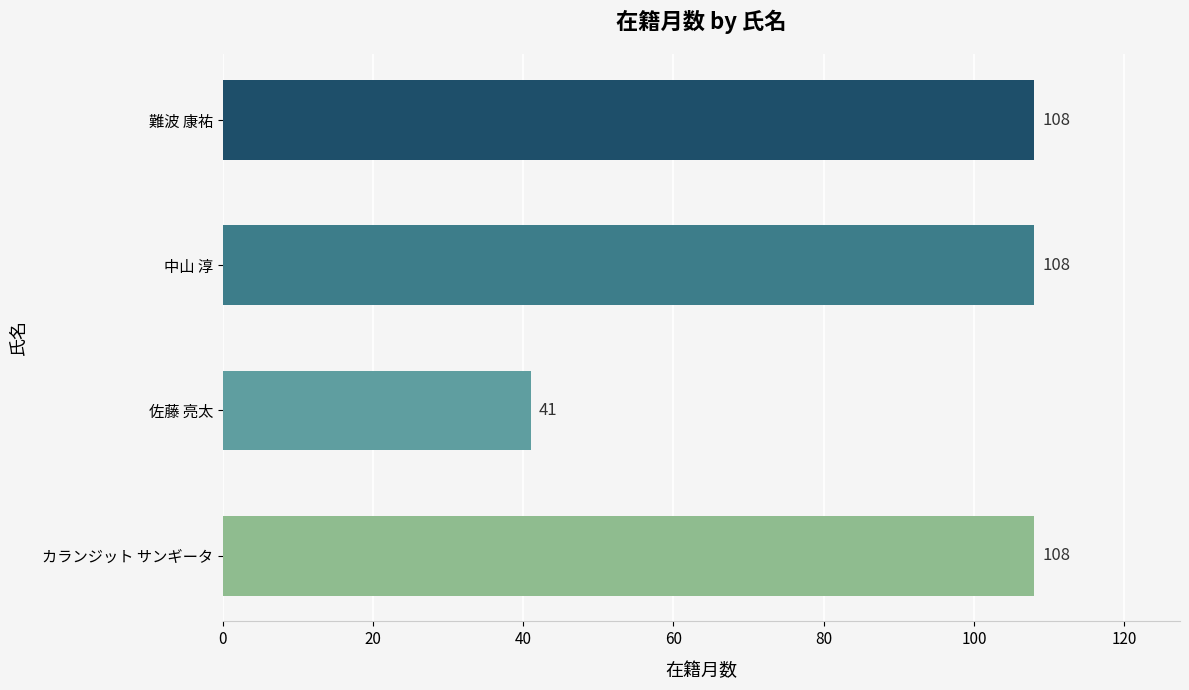

Reading bottom to top, transcribe all the data shown in this chart.

108	41	108	108